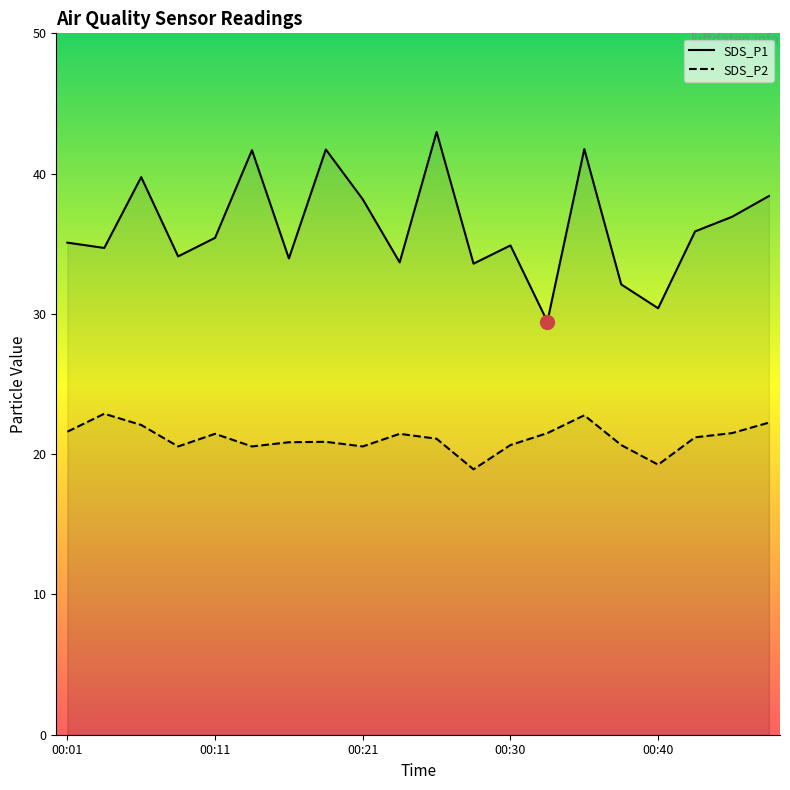

The SDS_P1 series shows 57.2 at 00:11. True or false?

False